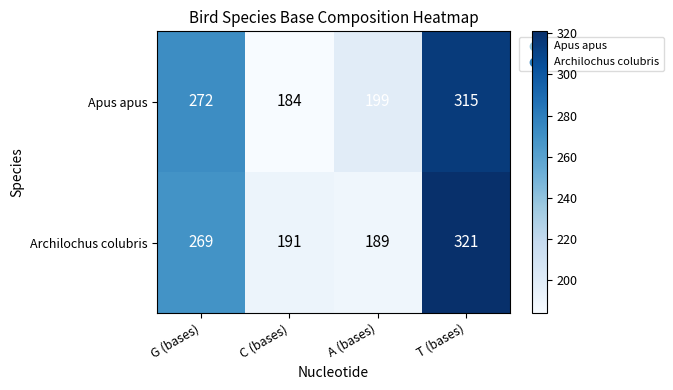

What is the approximate value of Apus apus at G (bases)?

272